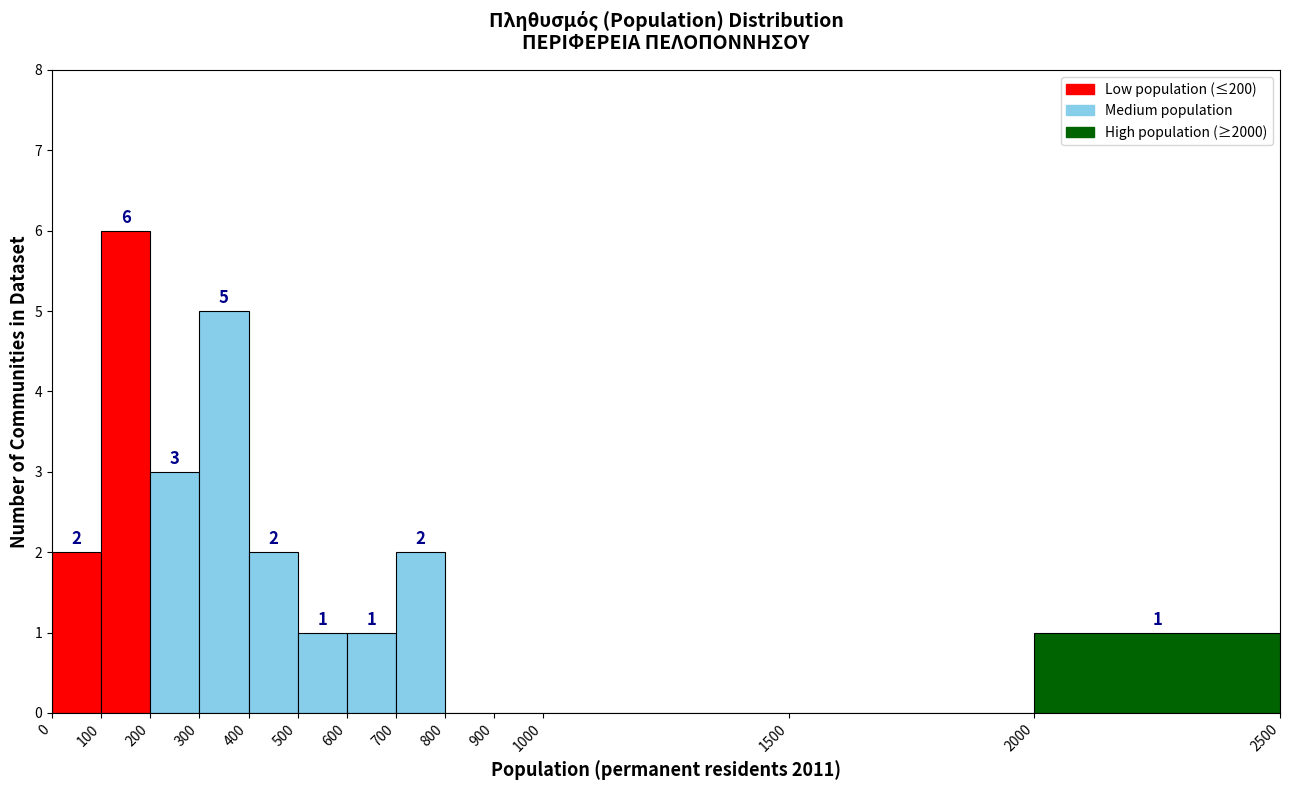

Over which range of the x-axis is the bar tallest?

100 to 200